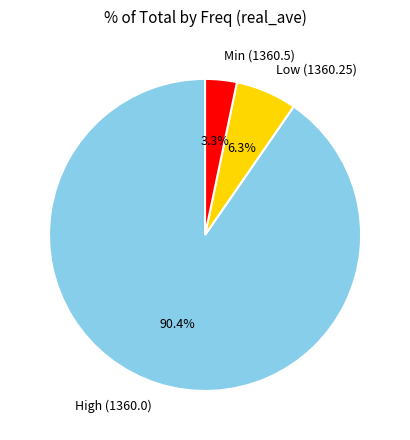

What percentage is NOT represented by Min (1360.5)?

96.7%